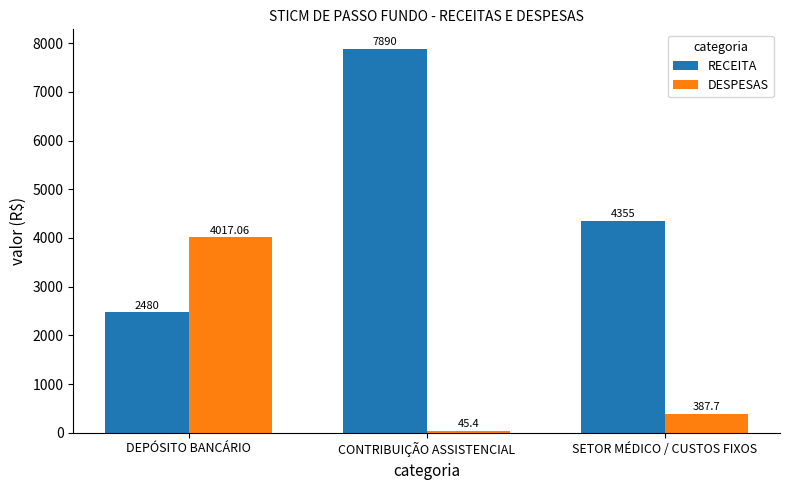

Which label corresponds to the largest value in the chart?

CONTRIBUIÇÃO ASSISTENCIAL